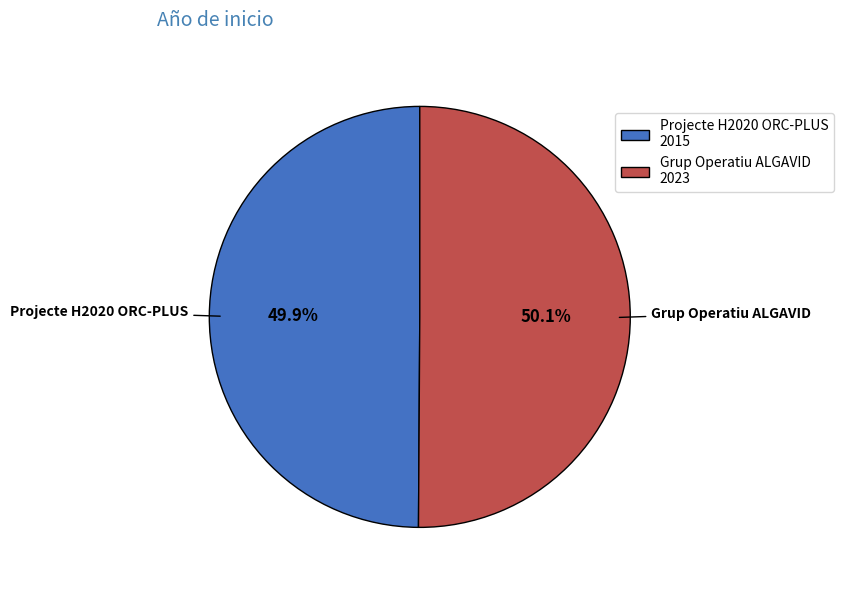

What percentage is NOT represented by Projecte H2020 ORC-PLUS?

50.1%